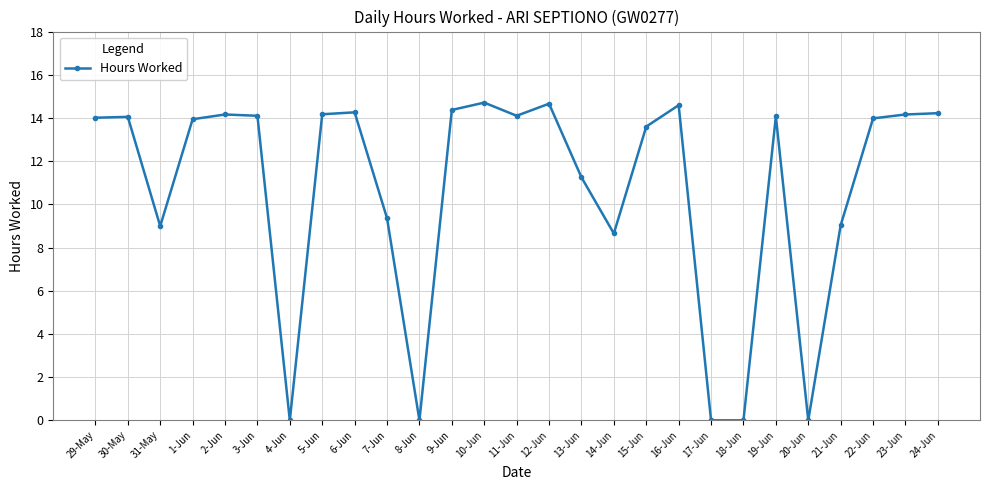

What is the value of the 12th point from the left?

14.4